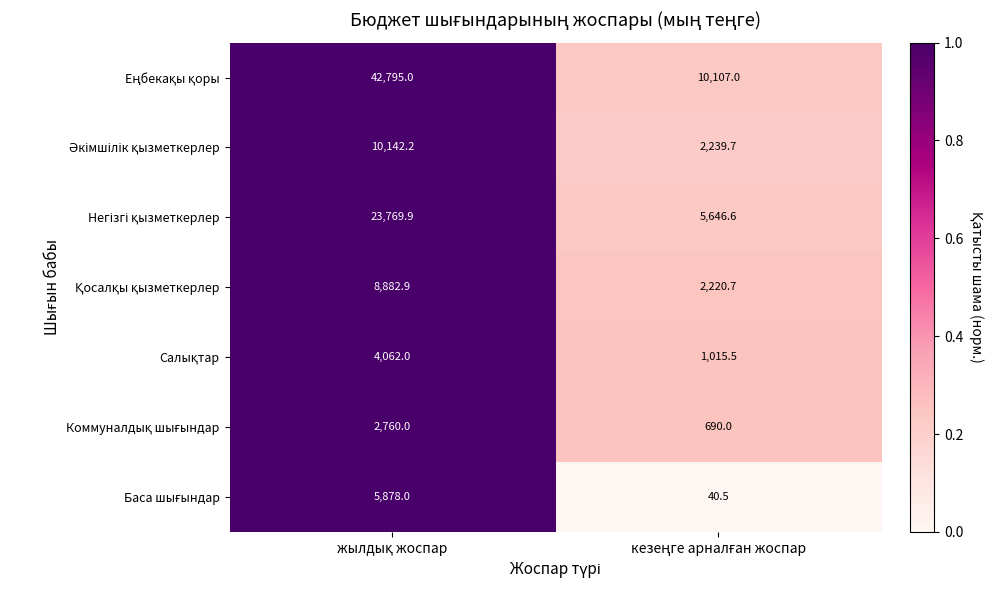

How many data points does each series have?

2